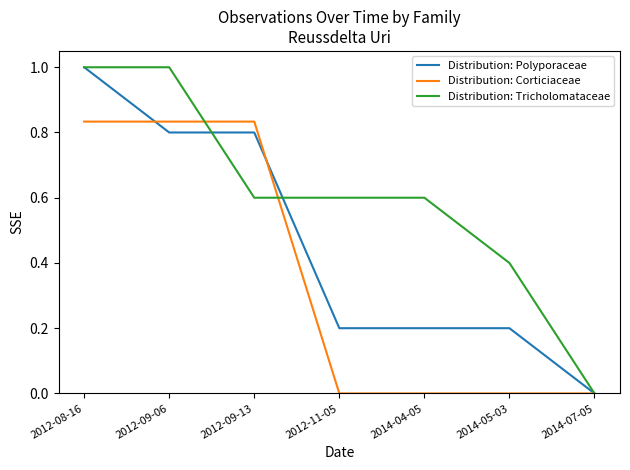

At which category is the sum across all series the highest?

2012-08-16